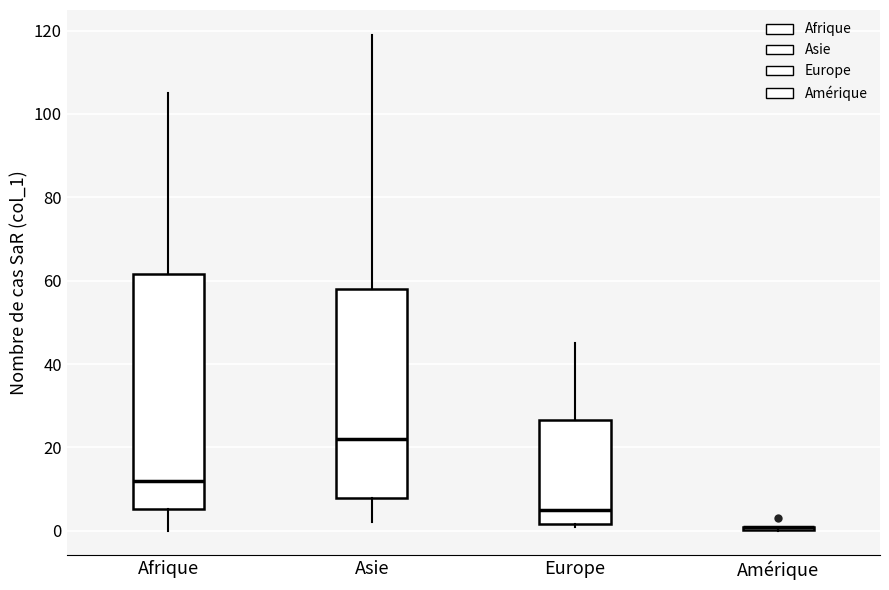

Where is the upper edge of the box for Asie on the y-axis? The values are not printed on the chart, so give them approximately, as read against the axis.

58